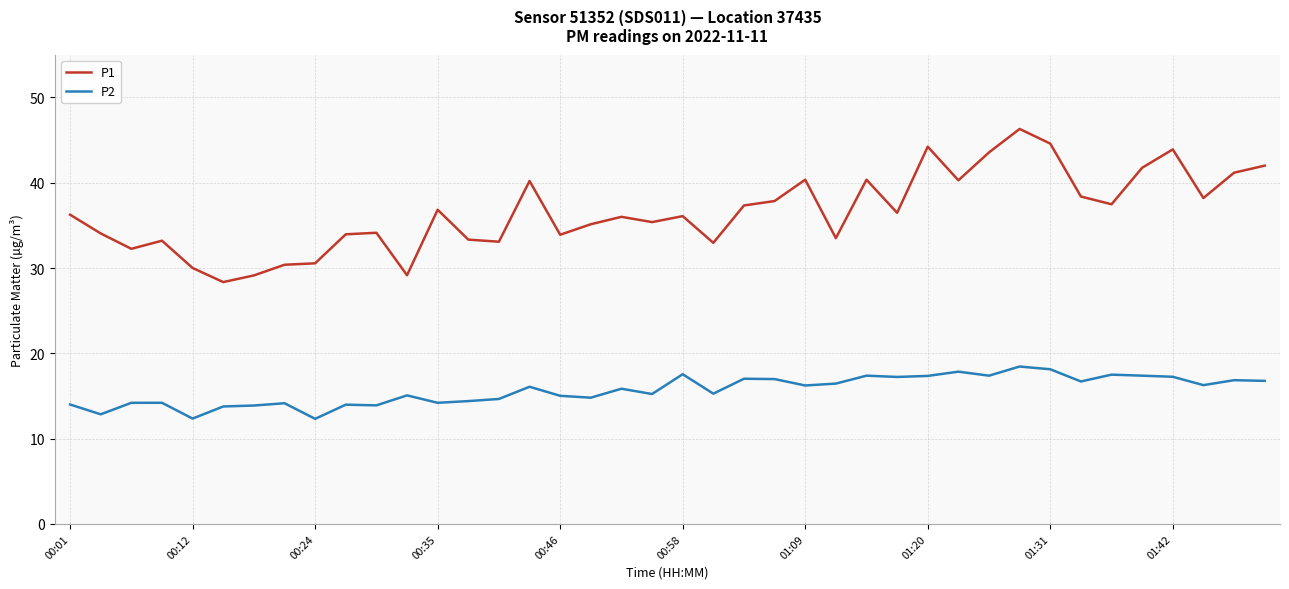

List the series in order of their overall mean, lowest first.

P2, P1